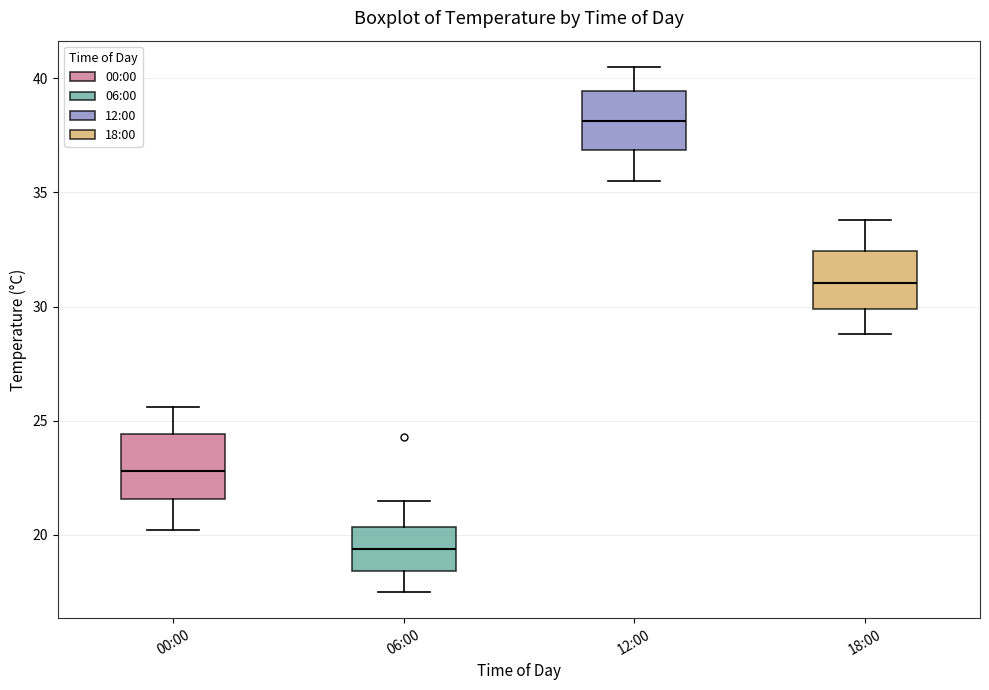

Reading left to right, read every box against the y-axis: the position of its median line, the range the box covers, and the ends of its whiskers. The values are not printed on the chart, so give them approximately, as read against the axis.

00:00: median 23.0, box 21.5 to 24.5, whiskers 20.0 to 25.5
06:00: median 19.5, box 18.5 to 20.5, whiskers 17.5 to 21.5
12:00: median 38.0, box 37.0 to 39.5, whiskers 35.5 to 40.5
18:00: median 31.0, box 30.0 to 32.5, whiskers 29.0 to 34.0